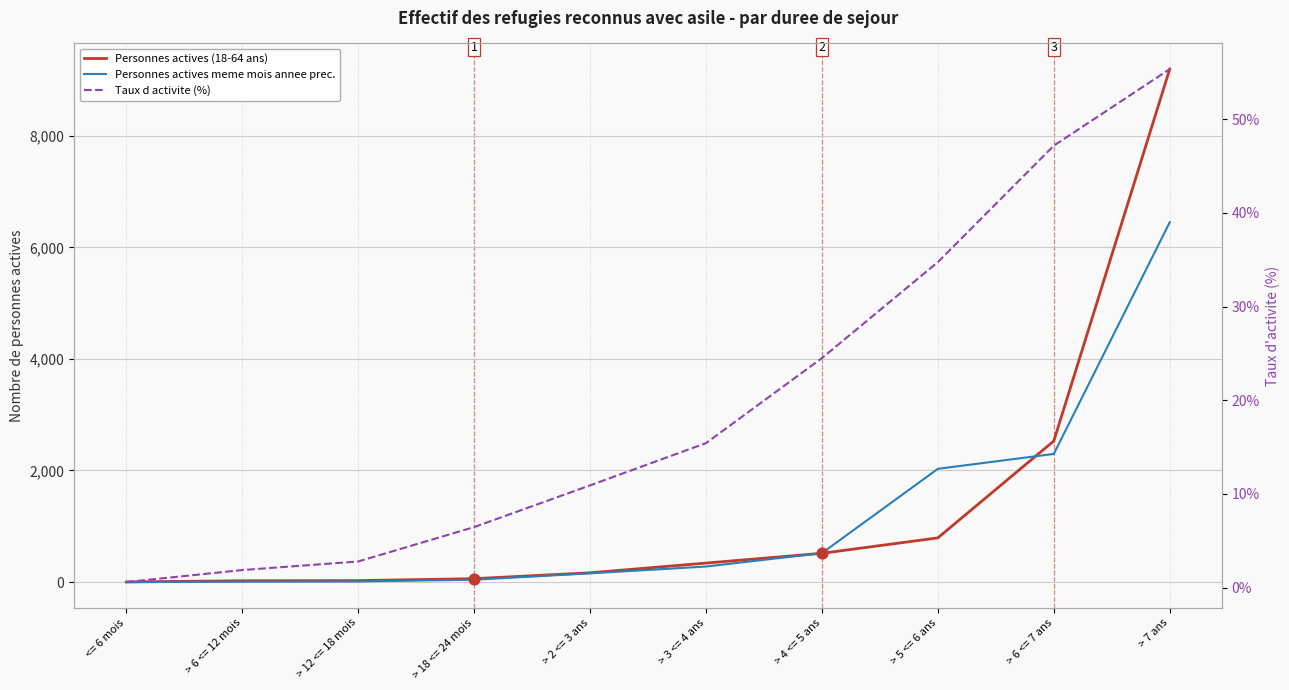

Which series reaches the maximum Y coordinate?

Personnes actives (18-64 ans)